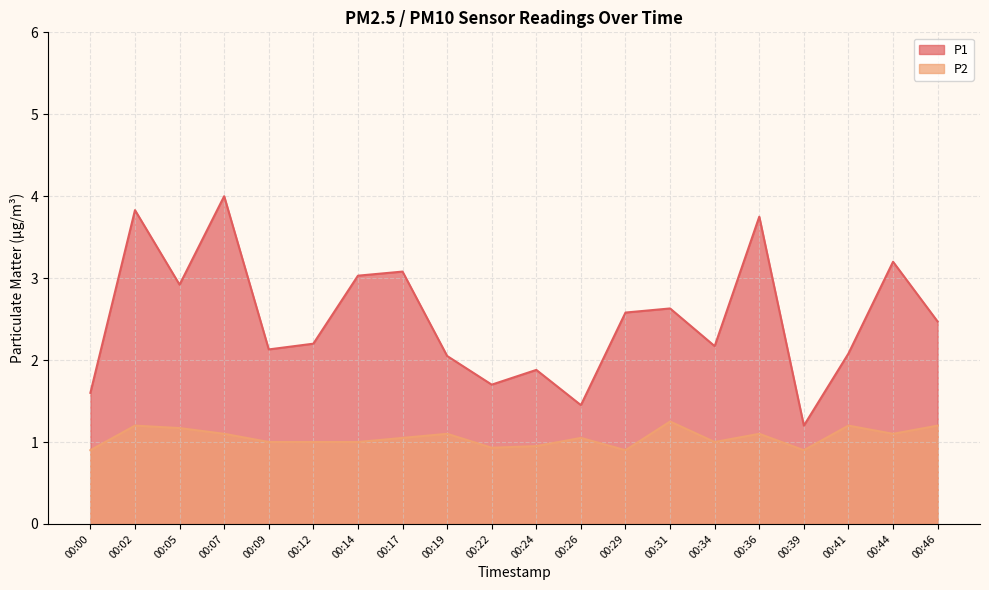

At which label does P2 reach its peak?

00:31